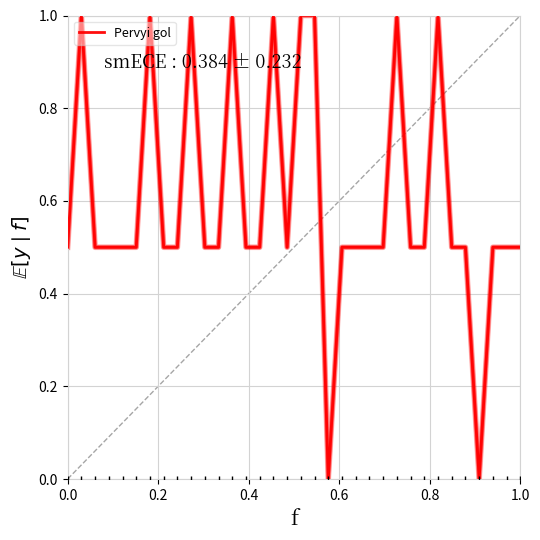

What is the maximum value shown in the chart?

1.0